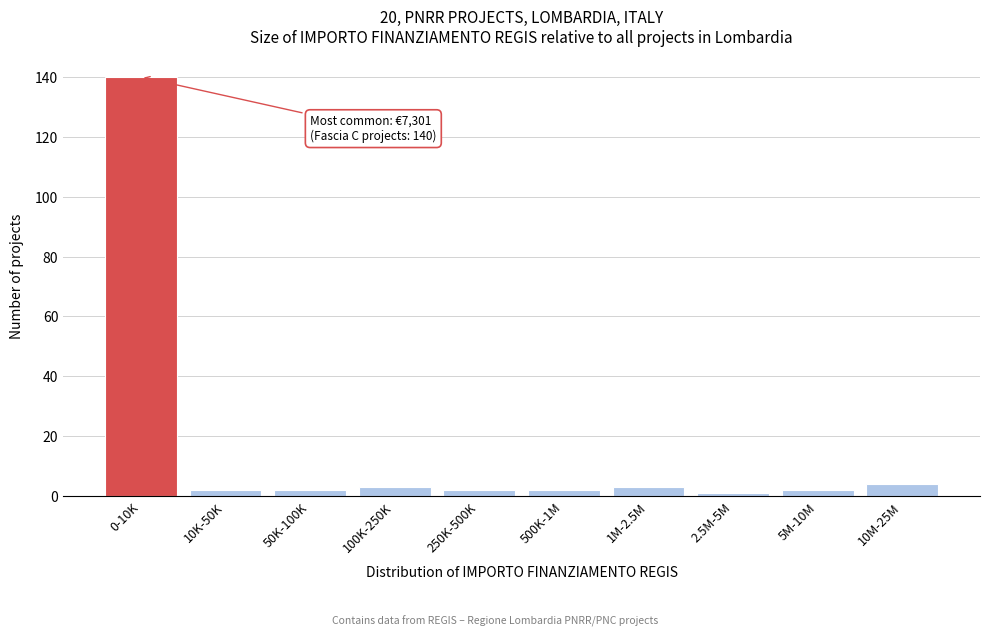

Reading right to left, list all the values displayed in this chart.

4	2	1	3	2	2	3	2	2	140